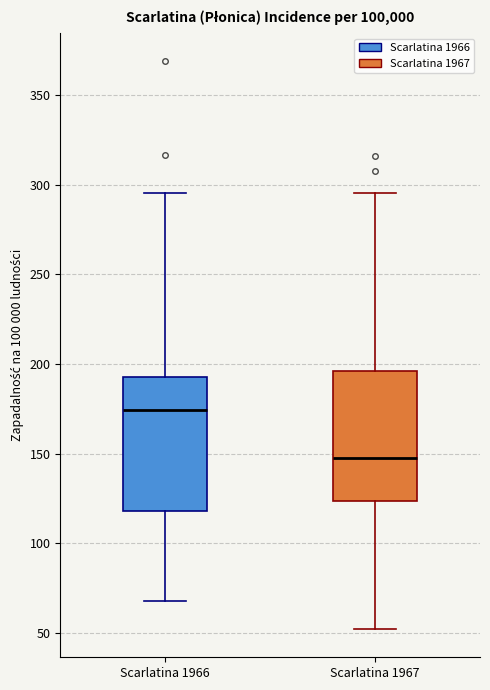

Reading left to right, transcribe this box plot: for each box, give where its median line is, the range the box spans, and where its two whiskers end, as read against the y-axis. The values are not printed on the chart, so give them approximately, as read against the axis.

Scarlatina 1966: median 175, box 120 to 195, whiskers 70 to 295
Scarlatina 1967: median 150, box 125 to 195, whiskers 50 to 295